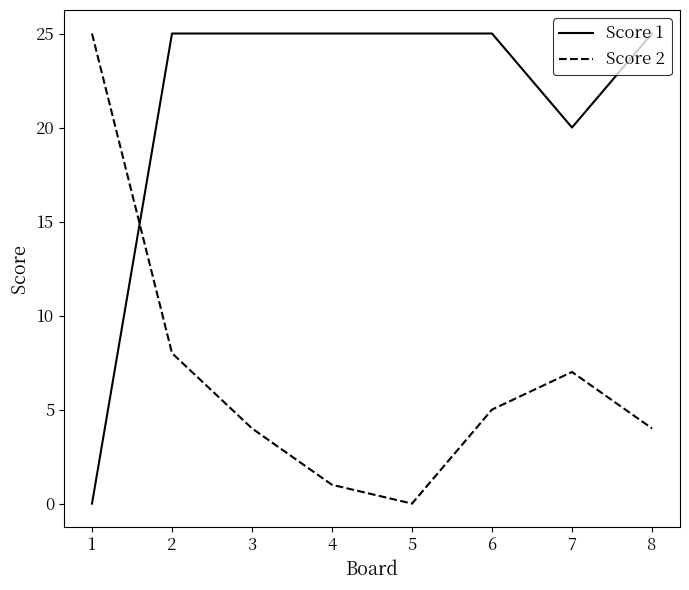

What is the approximate value of Score 2 at 3?

4